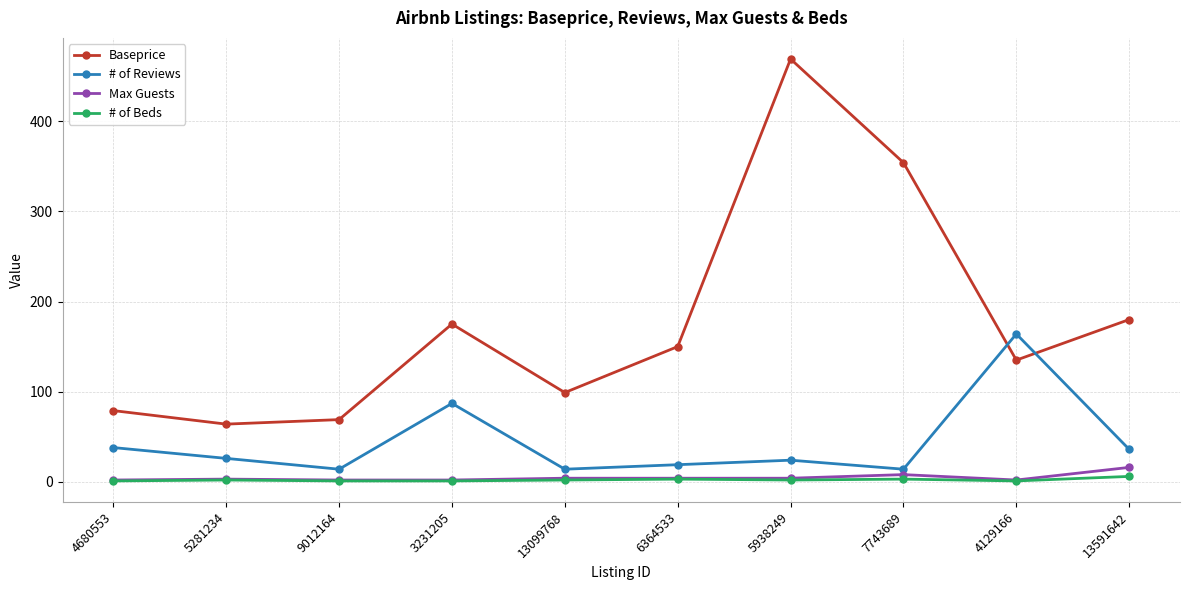

What is the highest value of the Max Guests series?

16